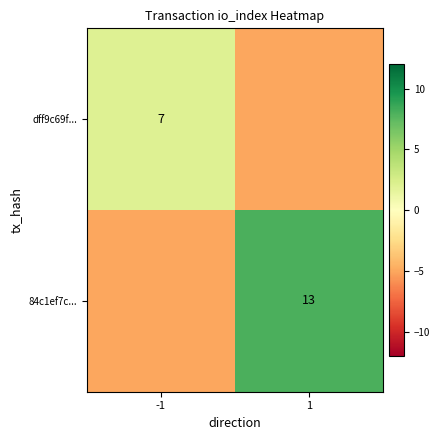

The value of dff9c69f... at -1 is 7. True or false?

True